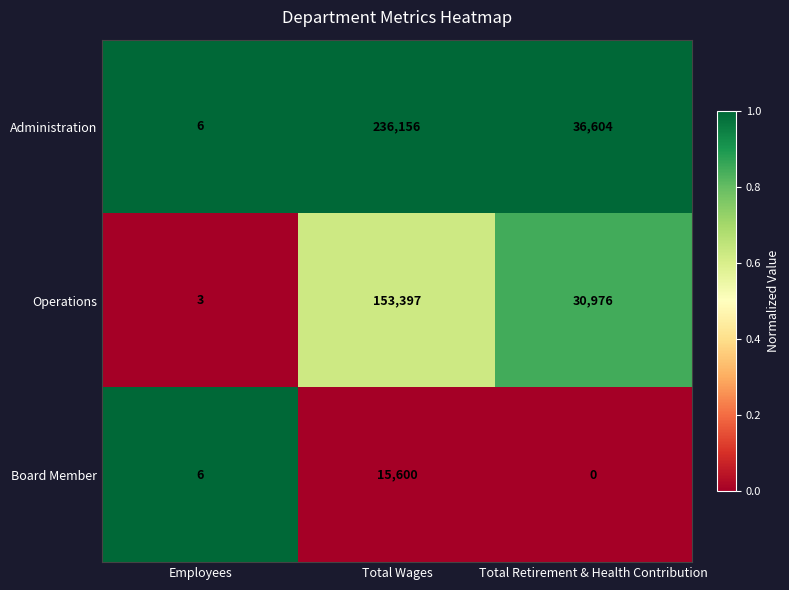

Which category has the highest value across all series?

Total Wages